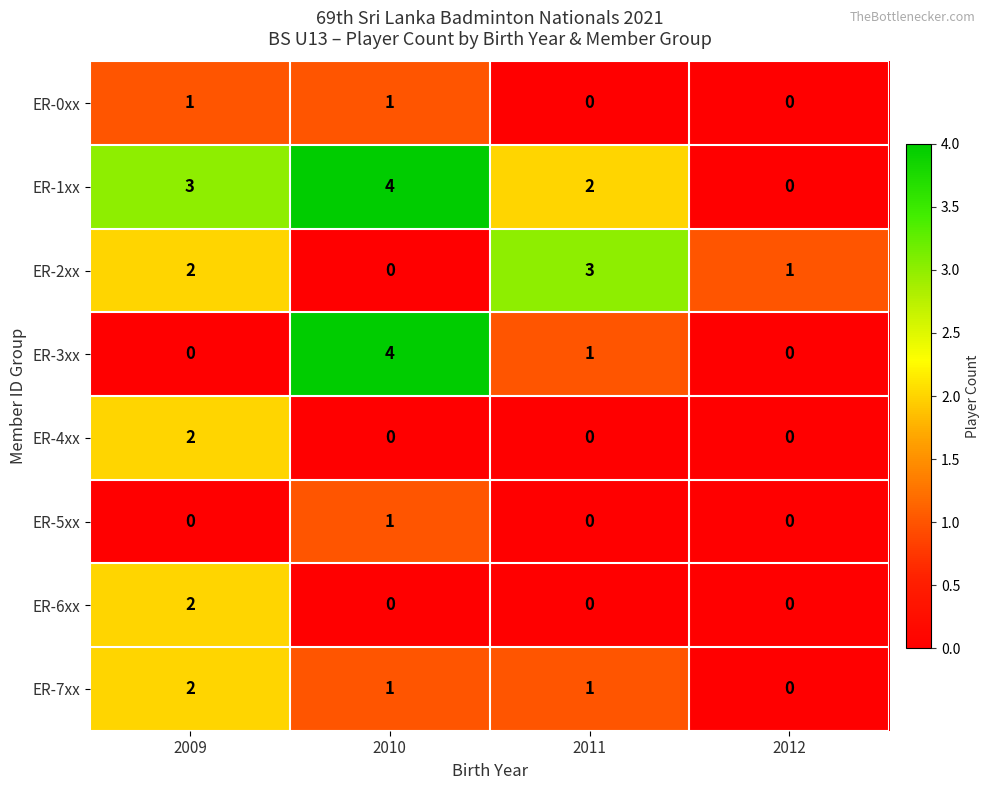

At which label is ER-1xx closest to 2?

2011